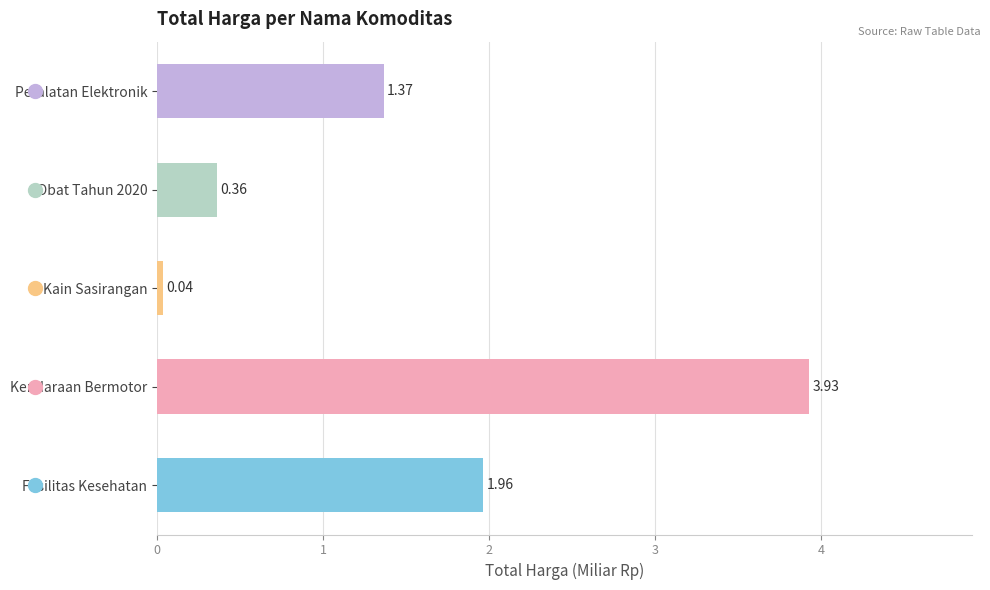

How many values are below 1?

2